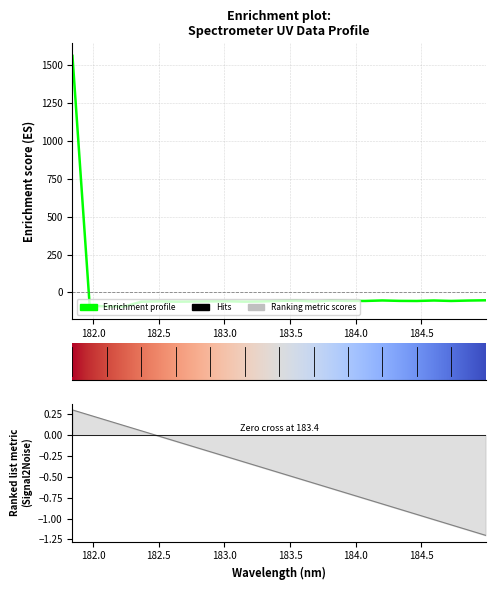

How many values are above zero?

1